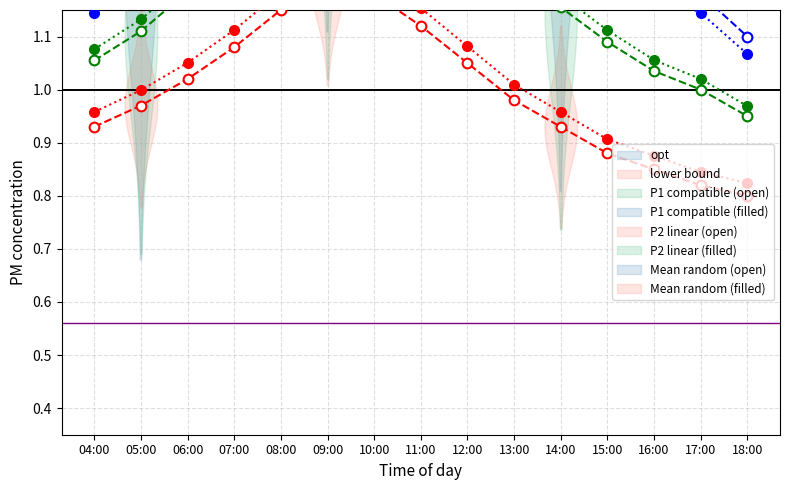

What position from the left is 08:00?

5